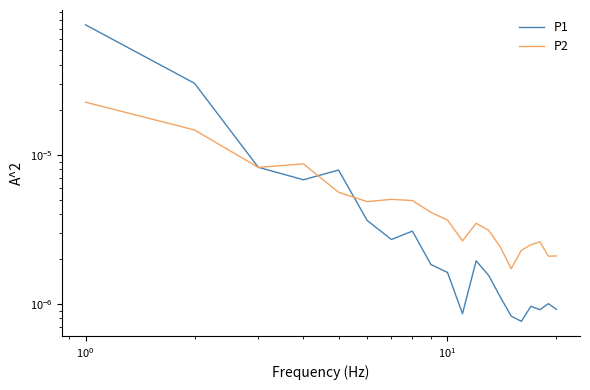

True or false: P1 has a value of 0.0 at $\mathdefault{10^{-1}}$.

False